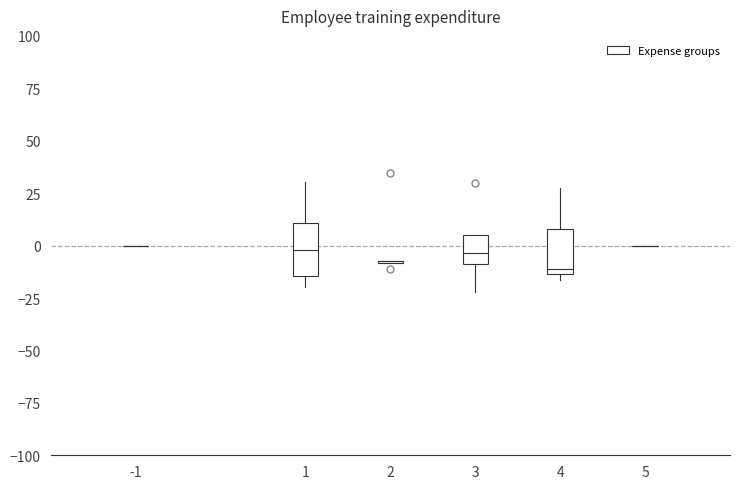

Reading left to right, transcribe this box plot: for each box, give where its median line is, the range the box spans, and where its two whiskers end, as read against the y-axis. The values are not printed on the chart, so give them approximately, as read against the axis.

-1: box collapsed to a line at 0, whiskers 0 to 0
1: median 0, box -15 to 10, whiskers -20 to 30
2: box collapsed to a line at -10, whiskers -10 to -10
3: median -5, box -10 to 5, whiskers -20 to 5
4: median -10, box -15 to 10, whiskers -15 (just below the box's lower edge) to 30
5: box collapsed to a line at 0, whiskers 0 to 0